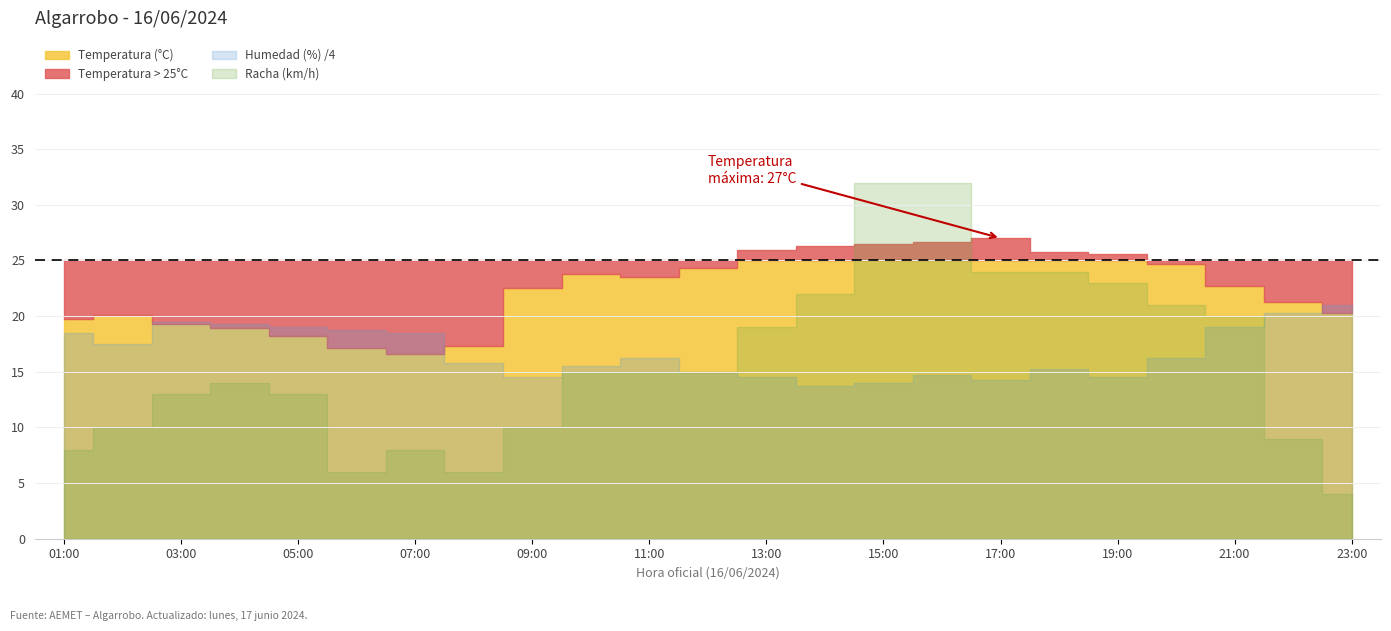

What is the label of the 20th point from the left?

20:00